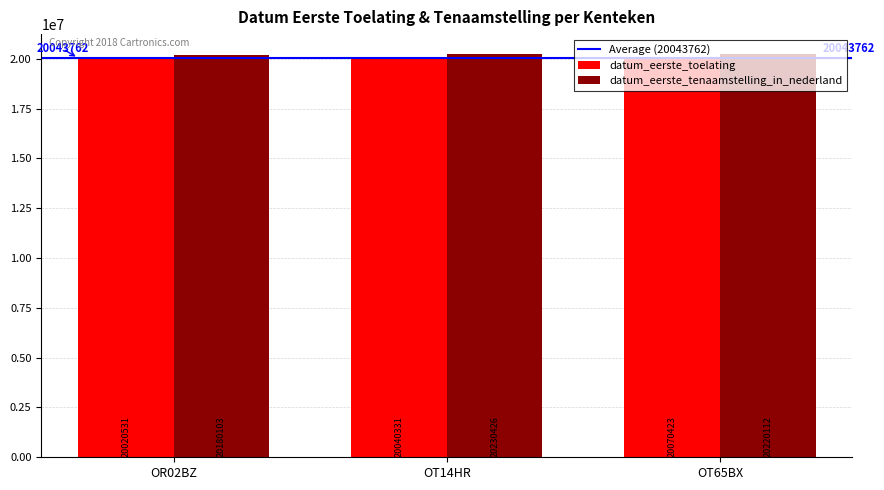

What is the difference between the maximum and minimum values in the datum_eerste_toelating series?

49892